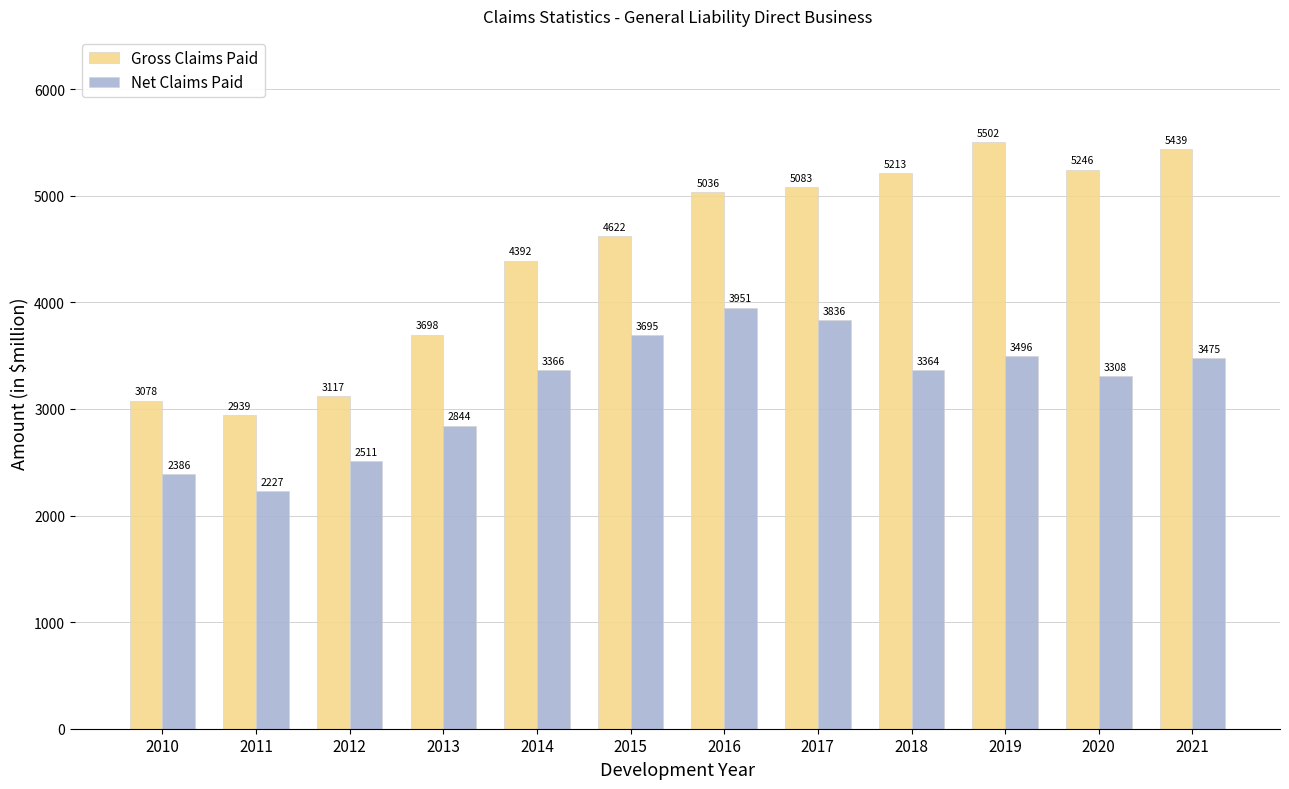

Which series has the largest range (max minus min)?

Gross Claims Paid